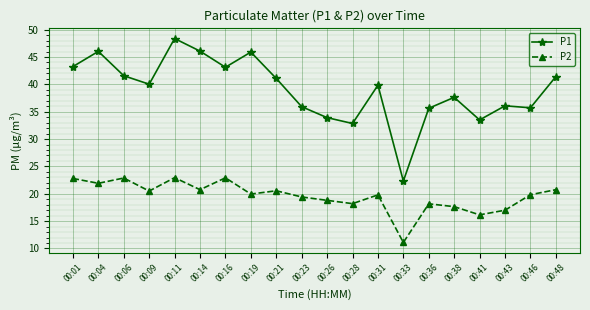

Which label corresponds to the smallest value in the chart?

00:33